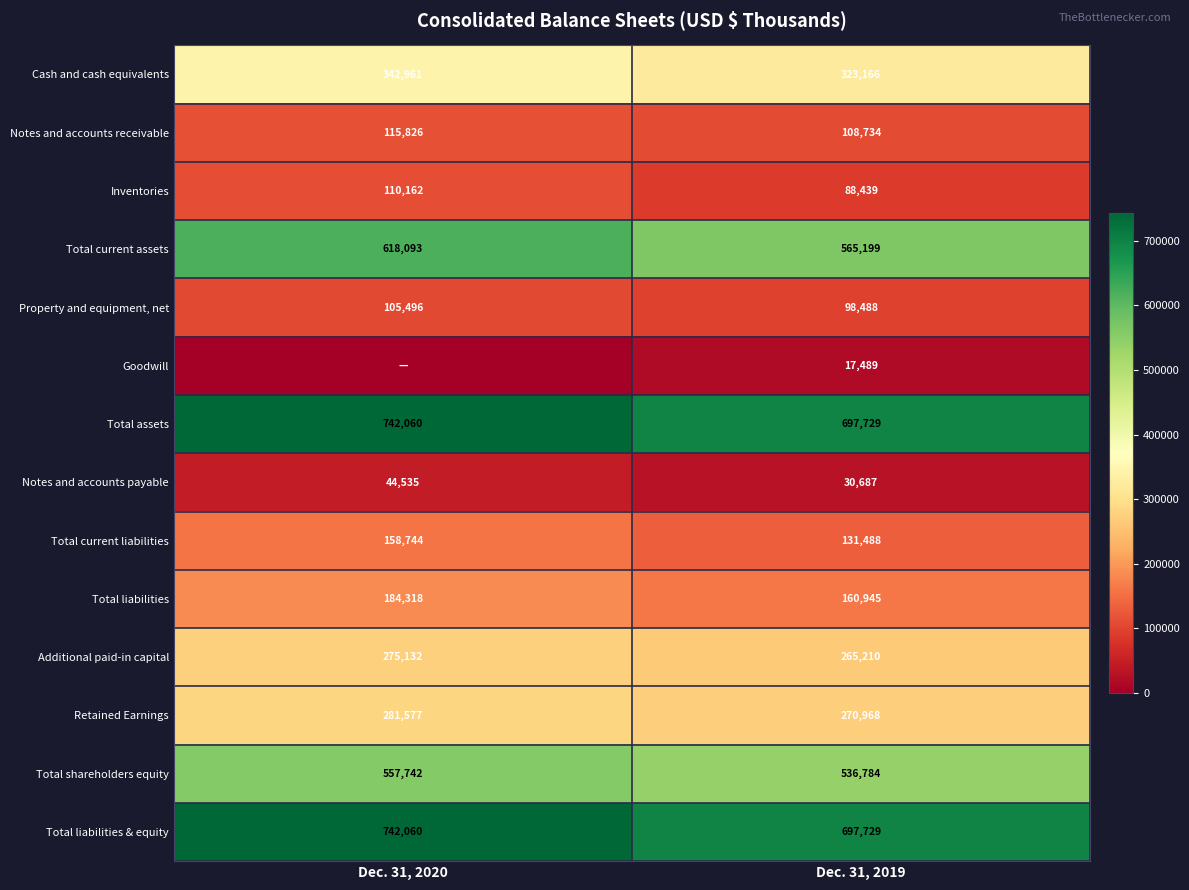

What is the sum of the Property and equipment, net values at Dec. 31, 2020 and Dec. 31, 2019?

203984